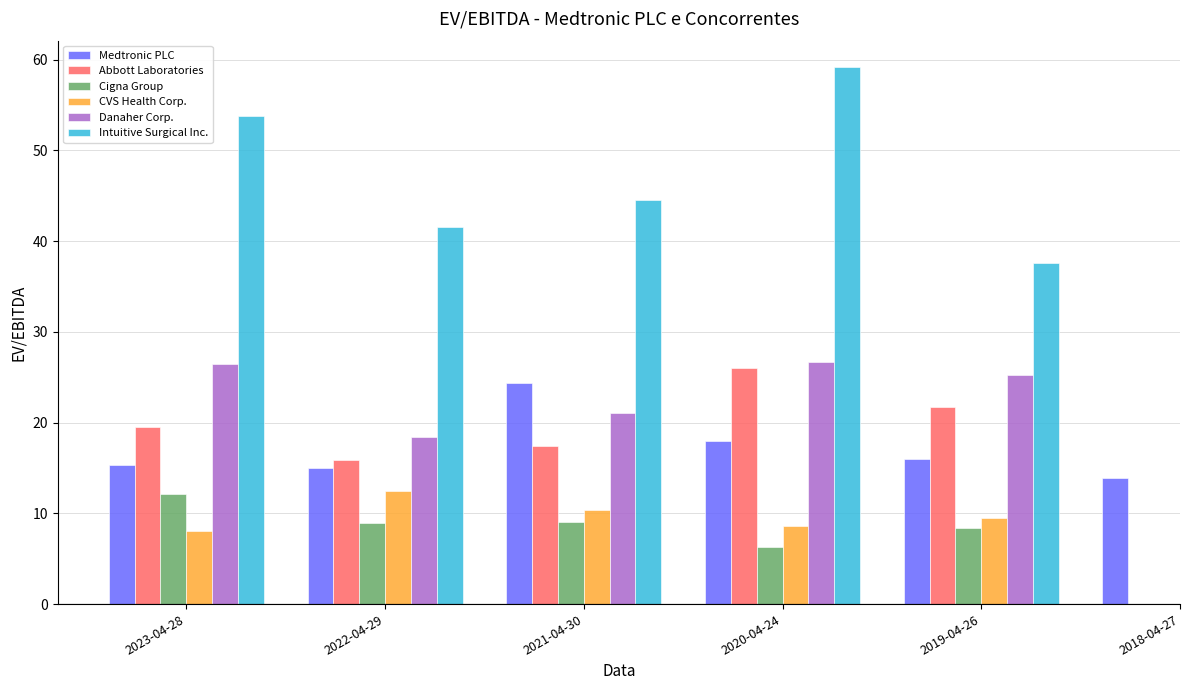

Rank the series at 2023-04-28 from lowest to highest value.

CVS Health Corp., Cigna Group, Medtronic PLC, Abbott Laboratories, Danaher Corp., Intuitive Surgical Inc.